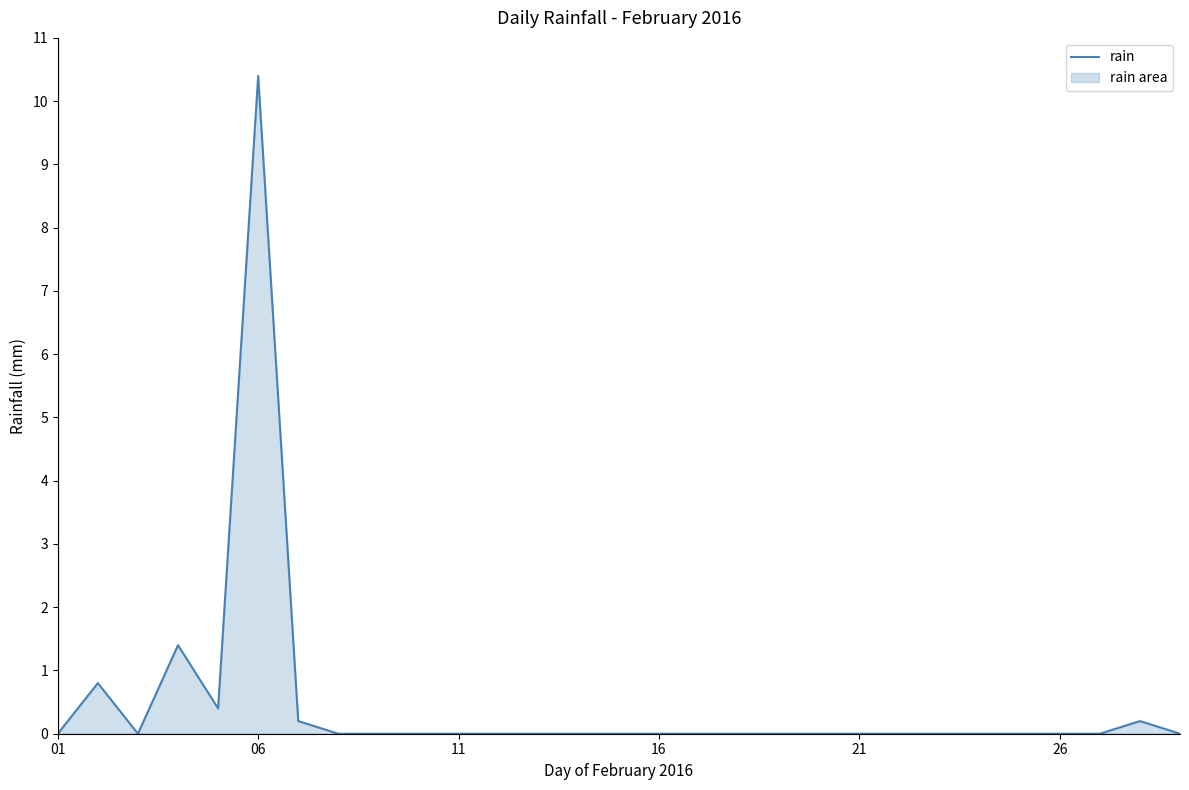

What is the difference between the maximum and minimum values?

10.4